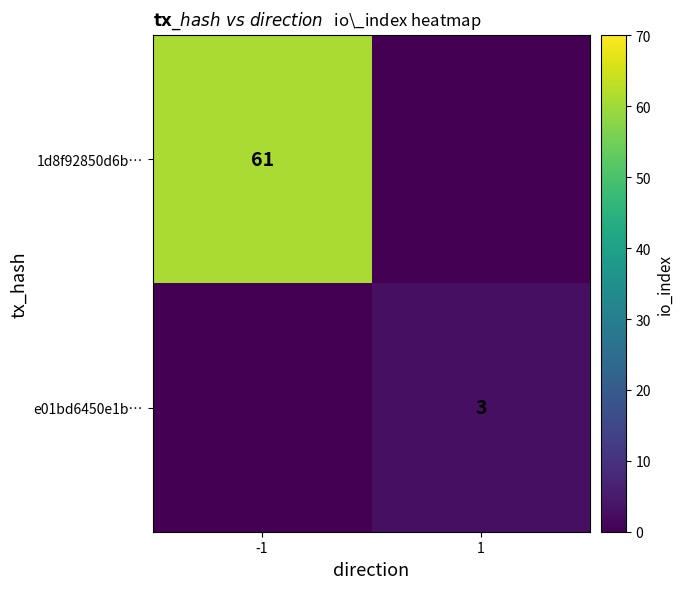

The value of 1d8f92850d6b… at -1 is 87. True or false?

False